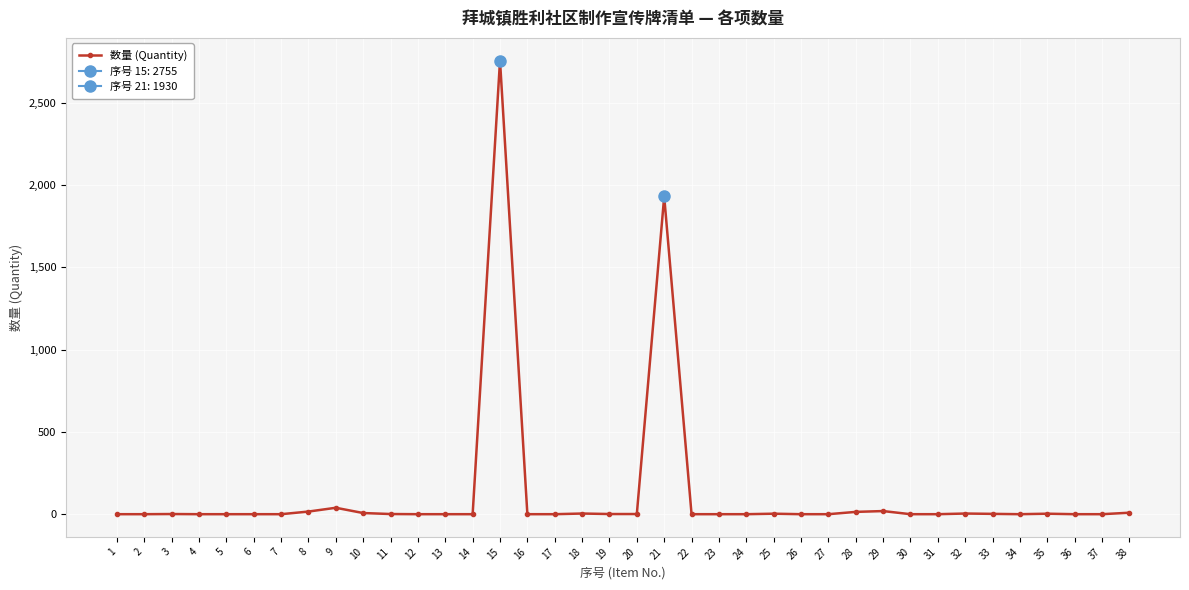

What is the sum of the values at 4 and 20?

3